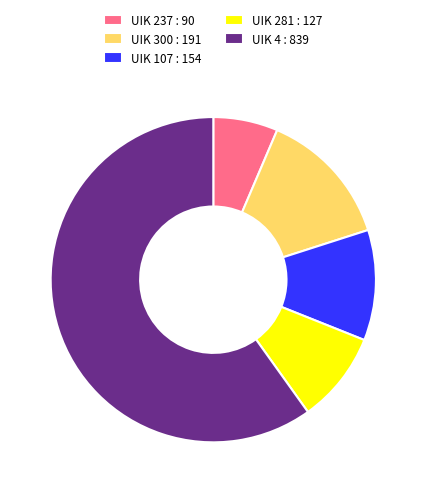

Between UIK 300 : 191 and UIK 237 : 90, which is larger?

UIK 300 : 191